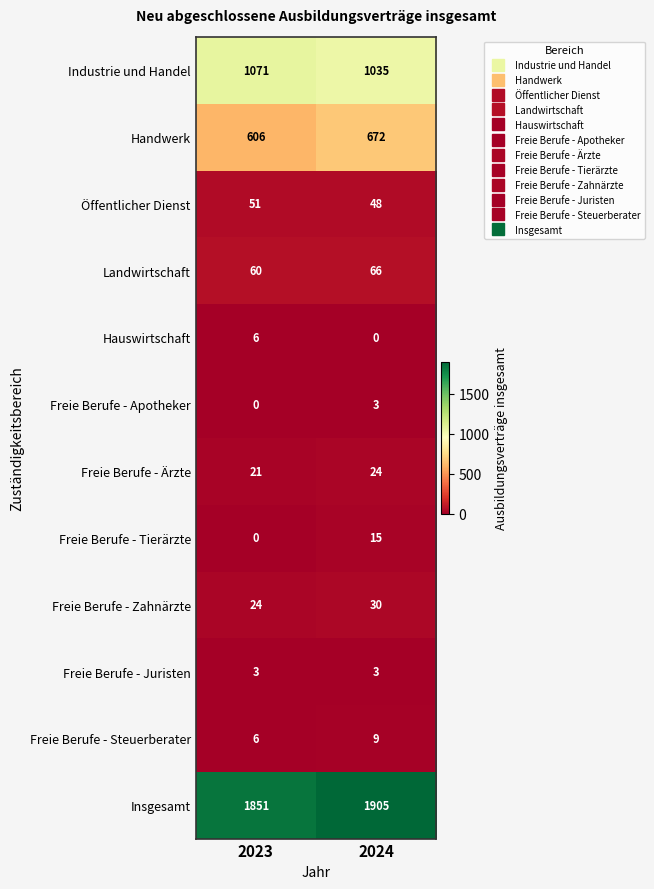

At which label does Landwirtschaft reach its minimum?

2023